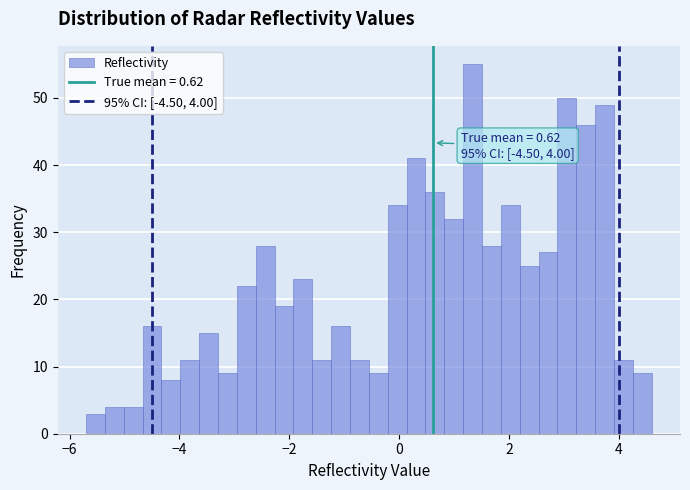

Around what value on the x-axis is the tallest bar? Give the approximate position of its centre, as read against the axis.

1.4